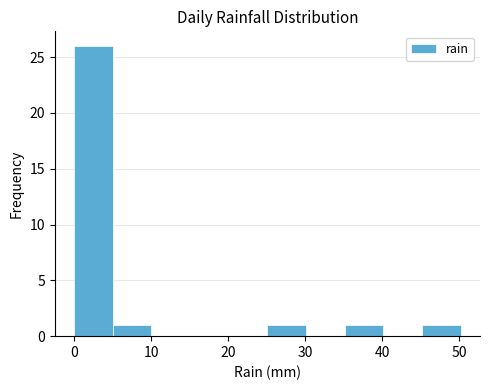

Reading left to right, list every bar in this chart as the range it spans on the x-axis followed by its height. Neither the bar edges nor the heights are printed on the chart, so give them approximately, as read against the axes.

0 to 5: 26
5 to 10: 1
10 to 15: 0
15 to 20: 0
20 to 25: 0
25 to 30: 1
30 to 35: 0
35 to 40: 1
40 to 45: 0
45 to 50: 1